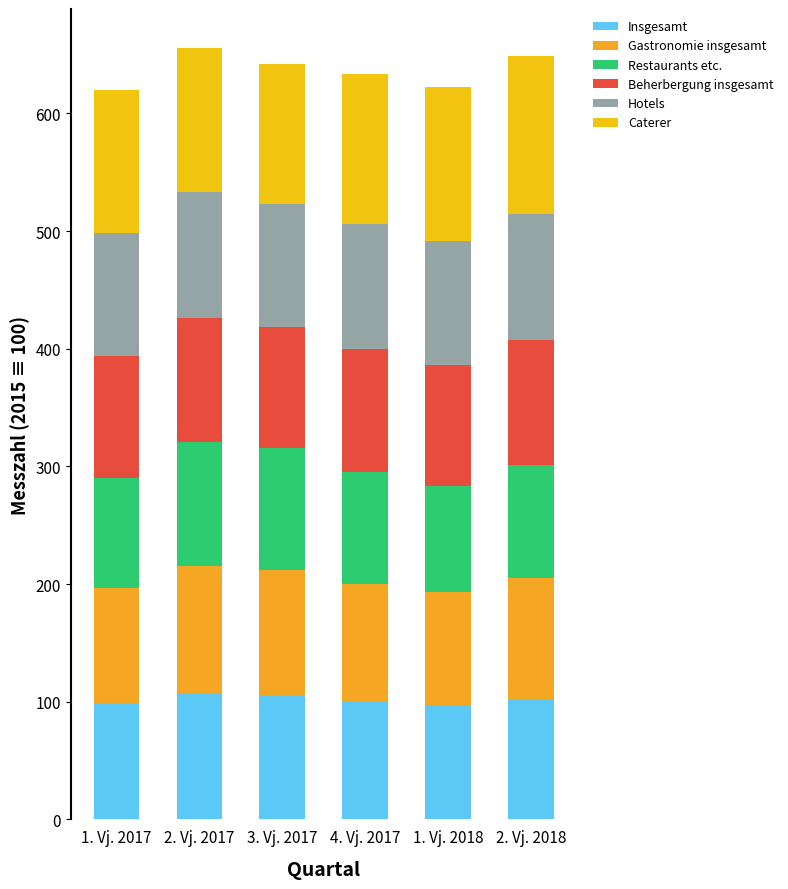

Are the bars horizontal?

No